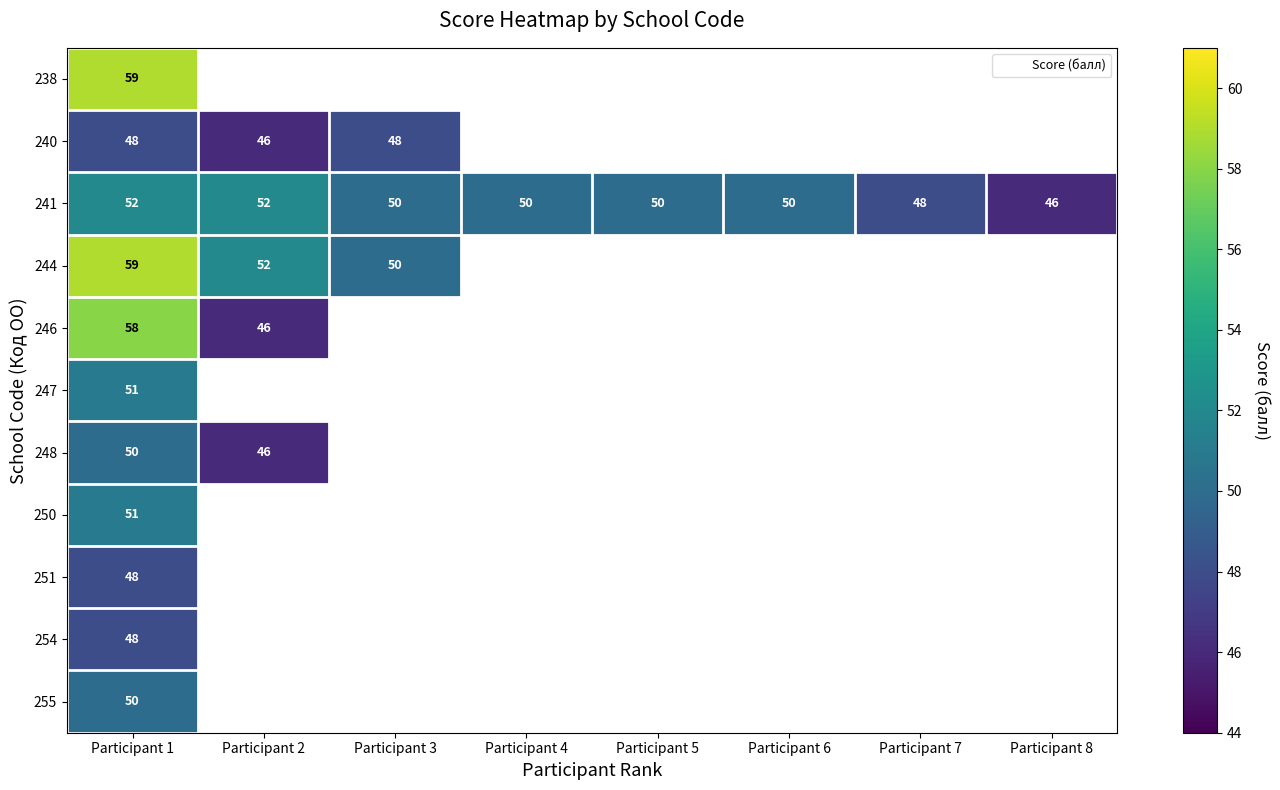

Count the number of data series in this chart.

11